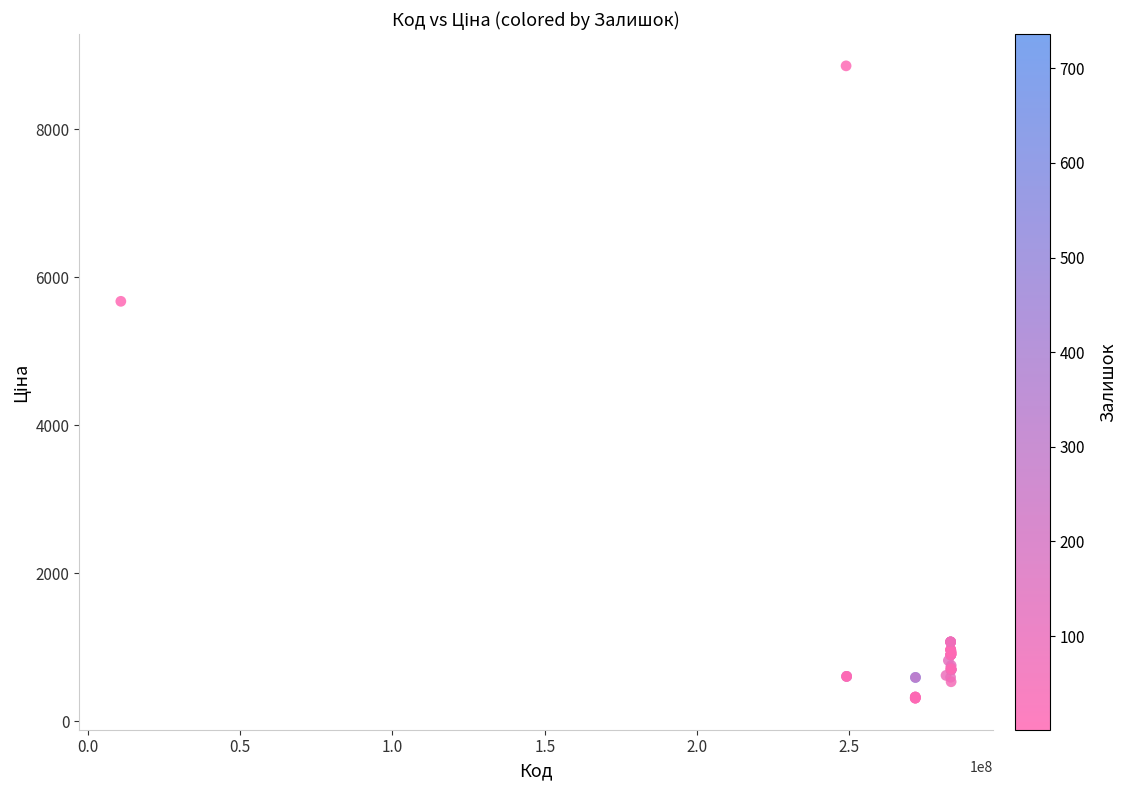

What Y value in the scatter plot is closest to 4583?

5673.8